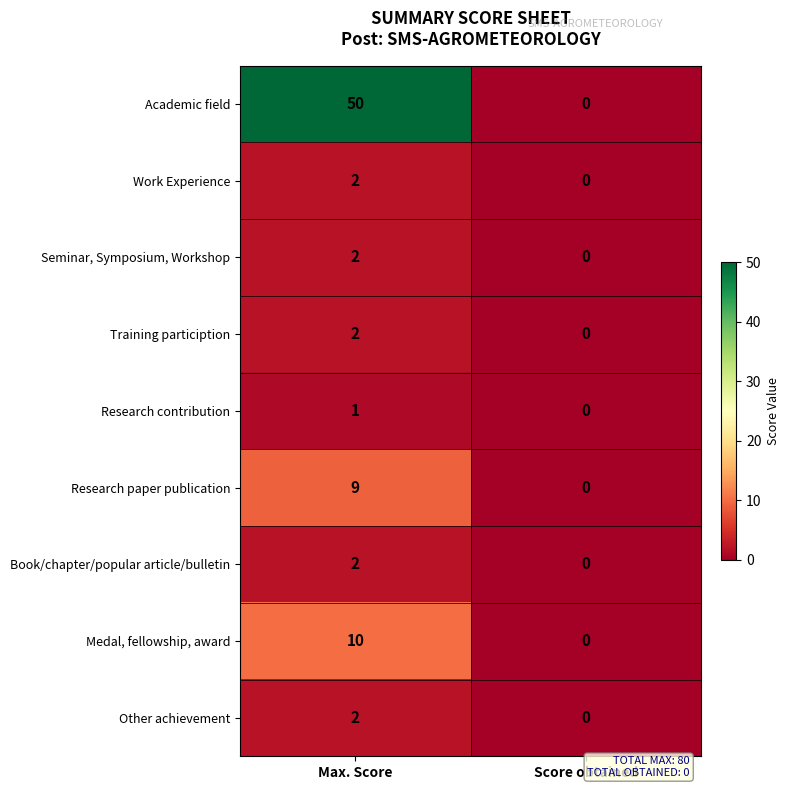

Reading right to left, extract all data points from this chart.

Academic field: 0	50
Work Experience: 0	2
Seminar, Symposium, Workshop: 0	2
Training particiption: 0	2
Research contribution: 0	1
Research paper publication: 0	9
Book/chapter/popular article/bulletin: 0	2
Medal, fellowship, award: 0	10
Other achievement: 0	2